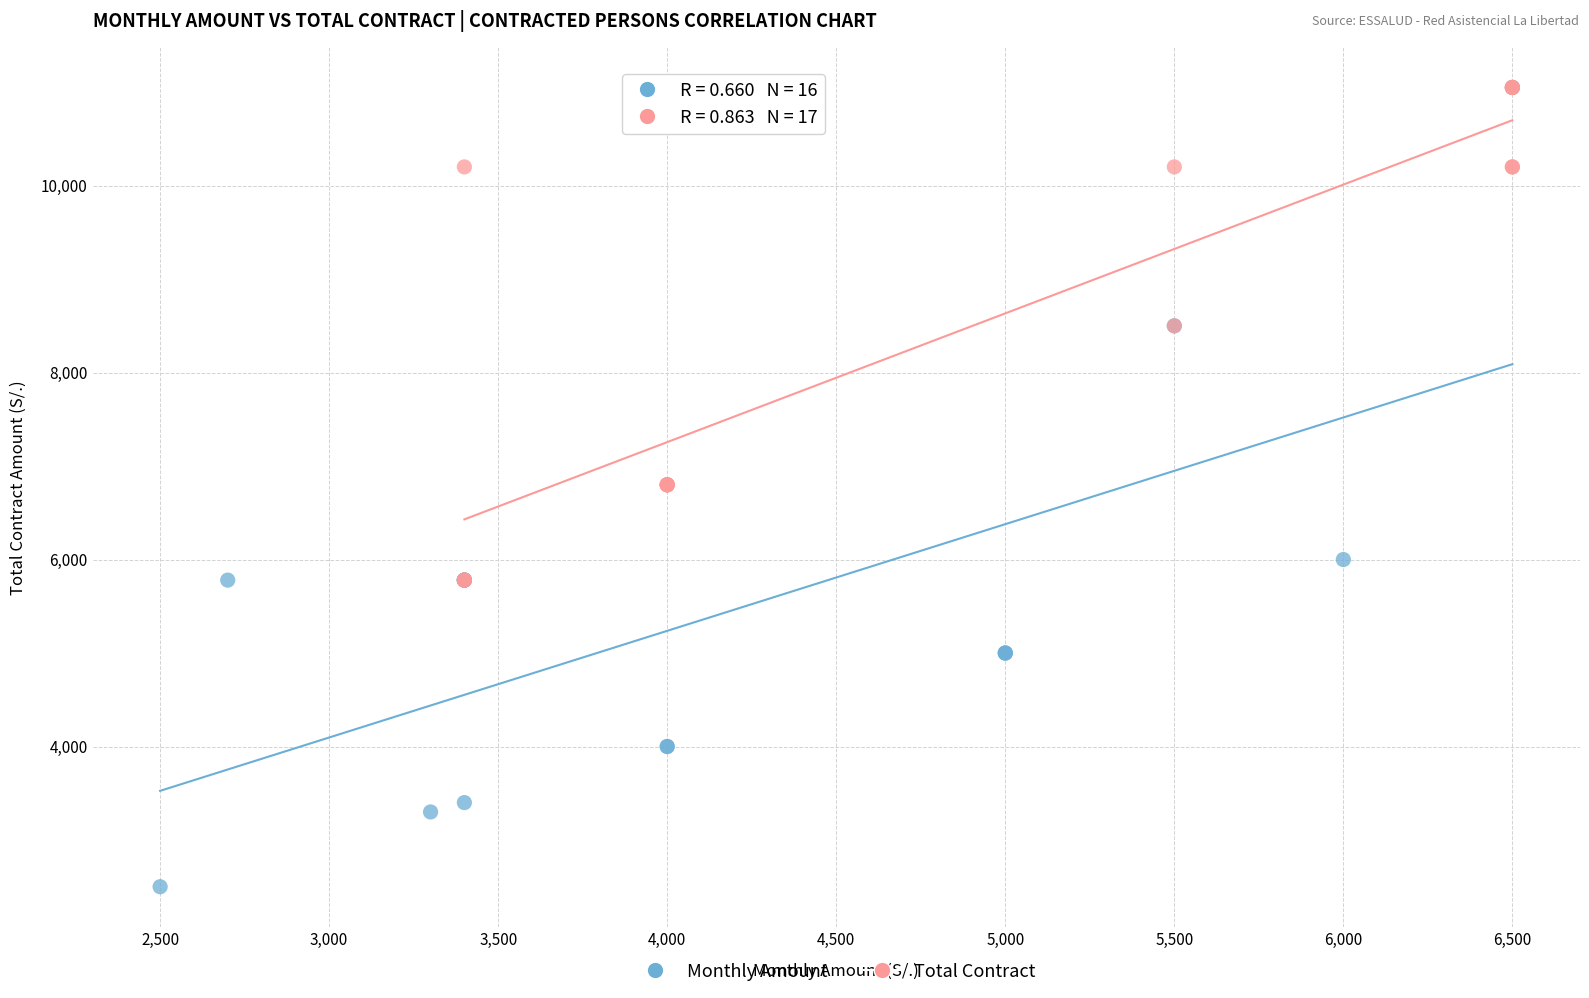

Which series contains the lowest Y value?

Monthly Amount